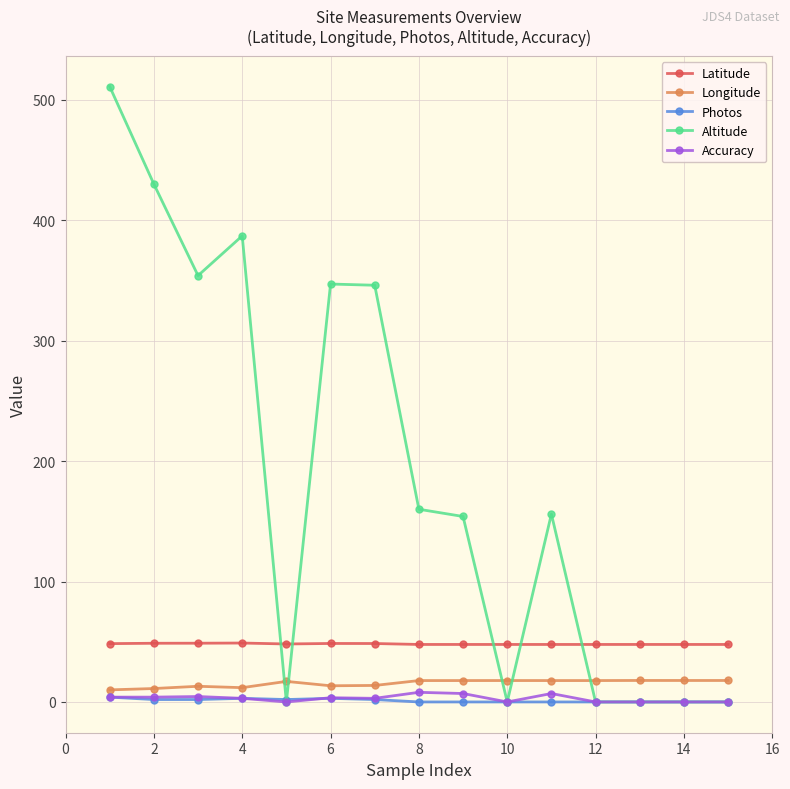

What is the maximum value shown in the chart?

511.0